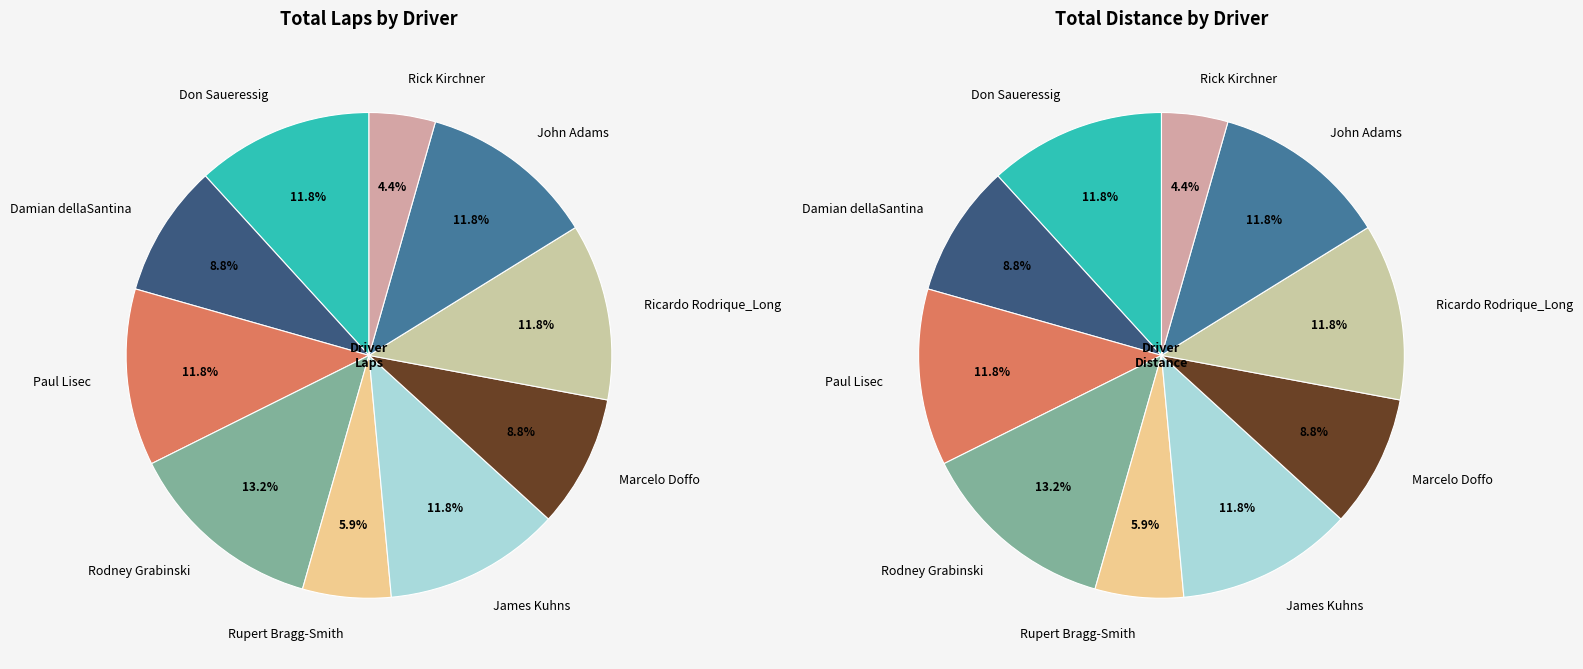

The Ricardo Rodrique_Long slice represents 12% of the pie. True or false?

True